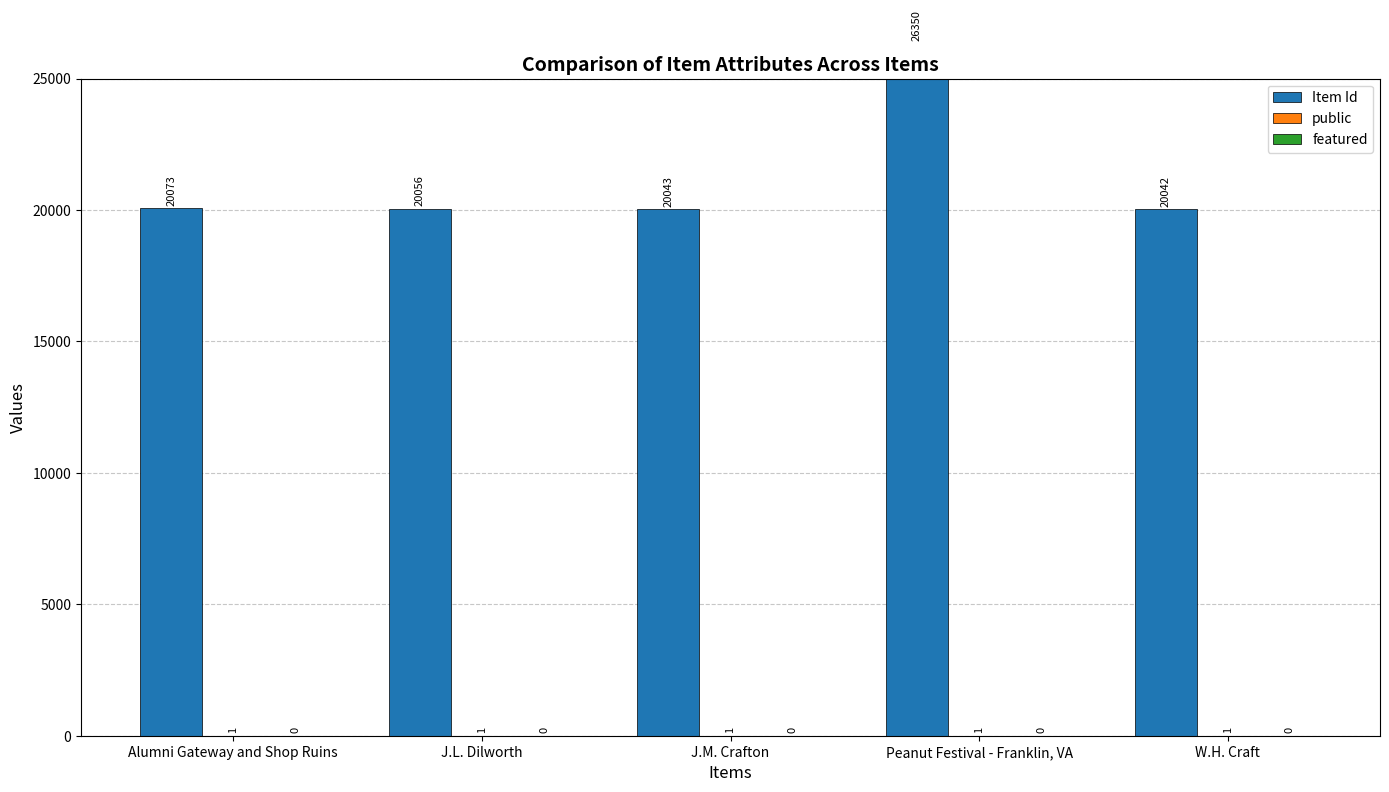

What is the average value of the Item Id series?

21313